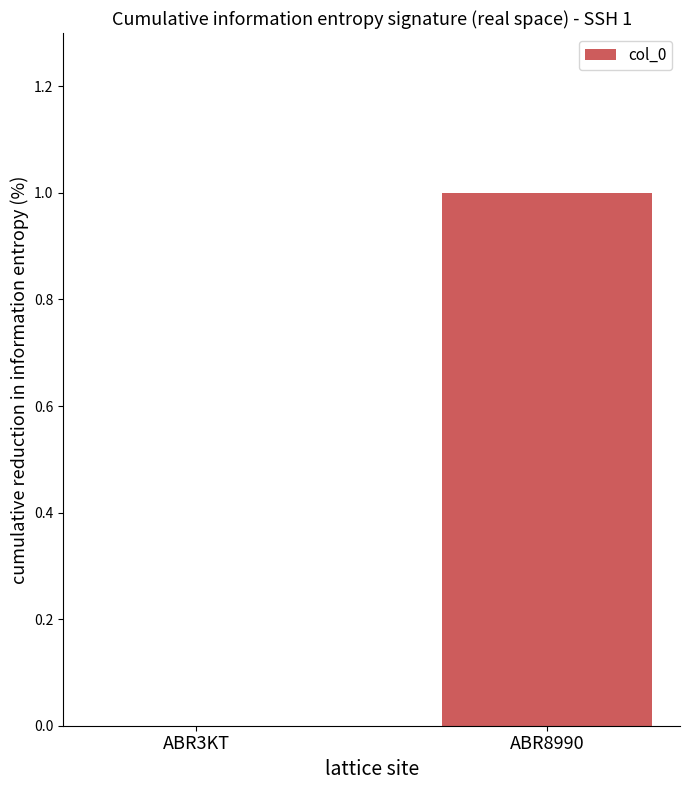

Is it true that the value at ABR3KT is 1?

False